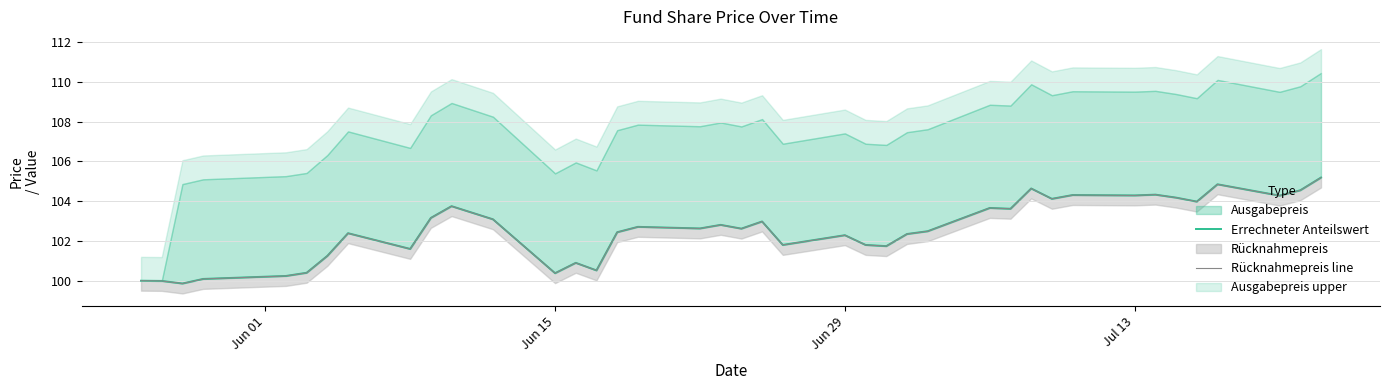

How many lines are shown in the chart?

2